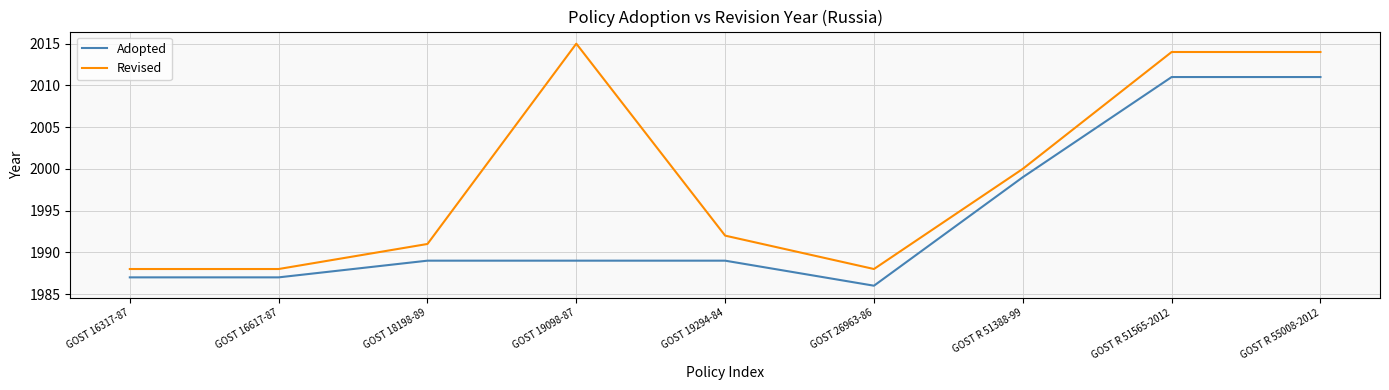

What is the difference between the Revised values at GOST 19098-87 and GOST R 51565-2012?

1